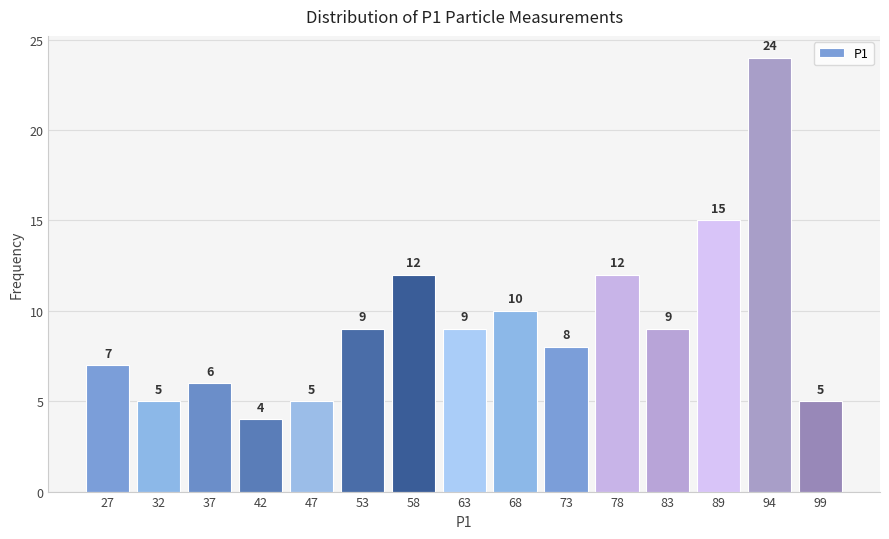

Reading left to right, what are all the values shown in this chart?

7	5	6	4	5	9	12	9	10	8	12	9	15	24	5